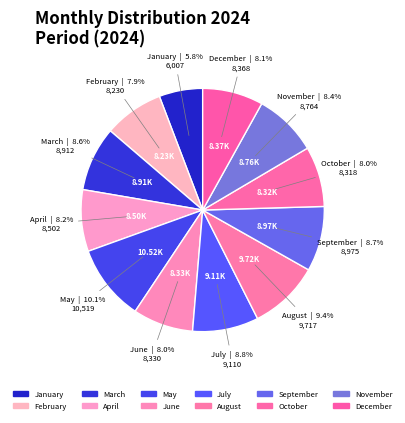

Which slice is the smallest?

January